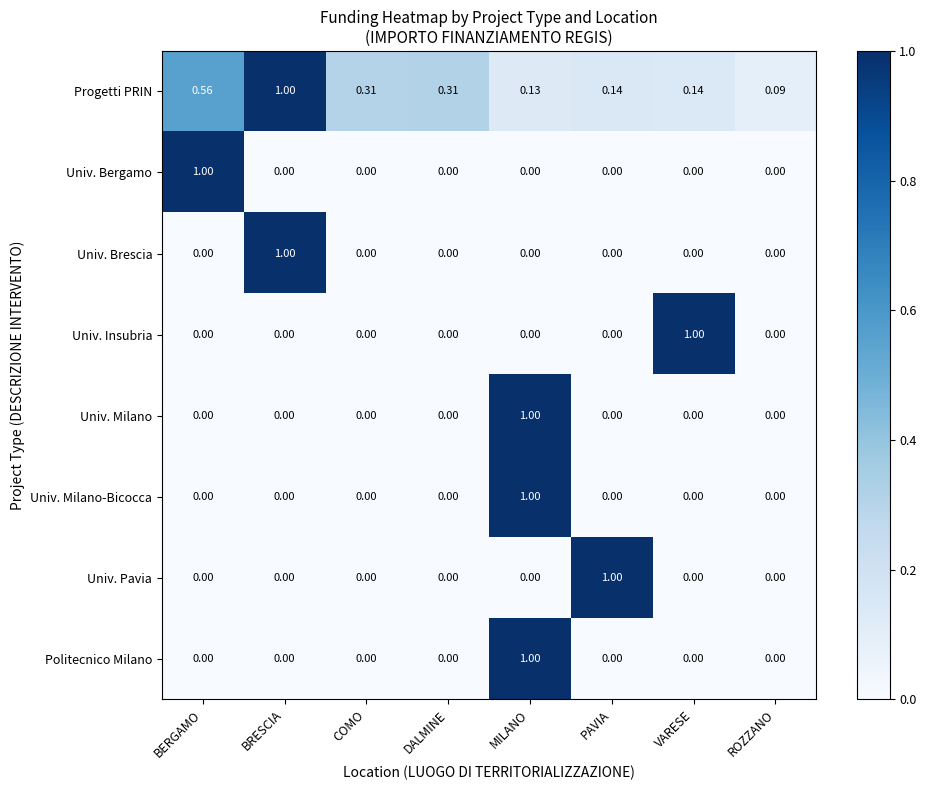

At which label does Univ. Brescia reach its peak?

BRESCIA